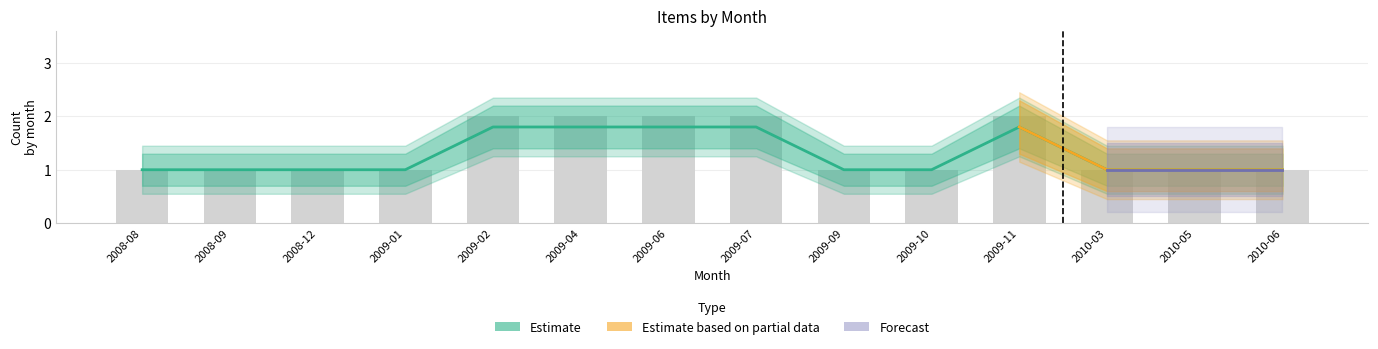

The chart shows a value of 1.0 at 2010-03. True or false?

True